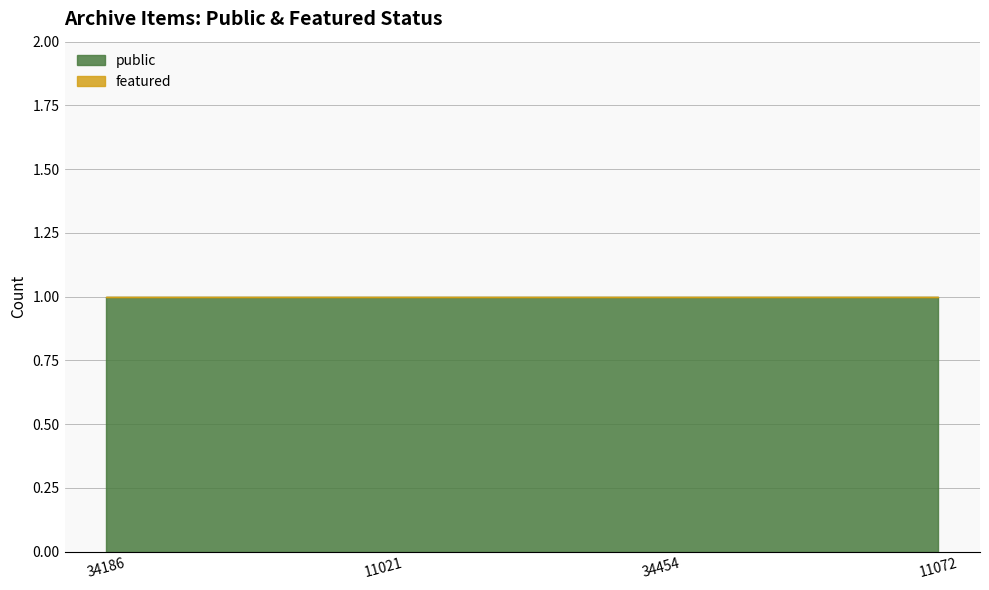

Reading left to right, what are all the values shown in this chart?

public: 1	1	1	1
featured: 0	0	0	0